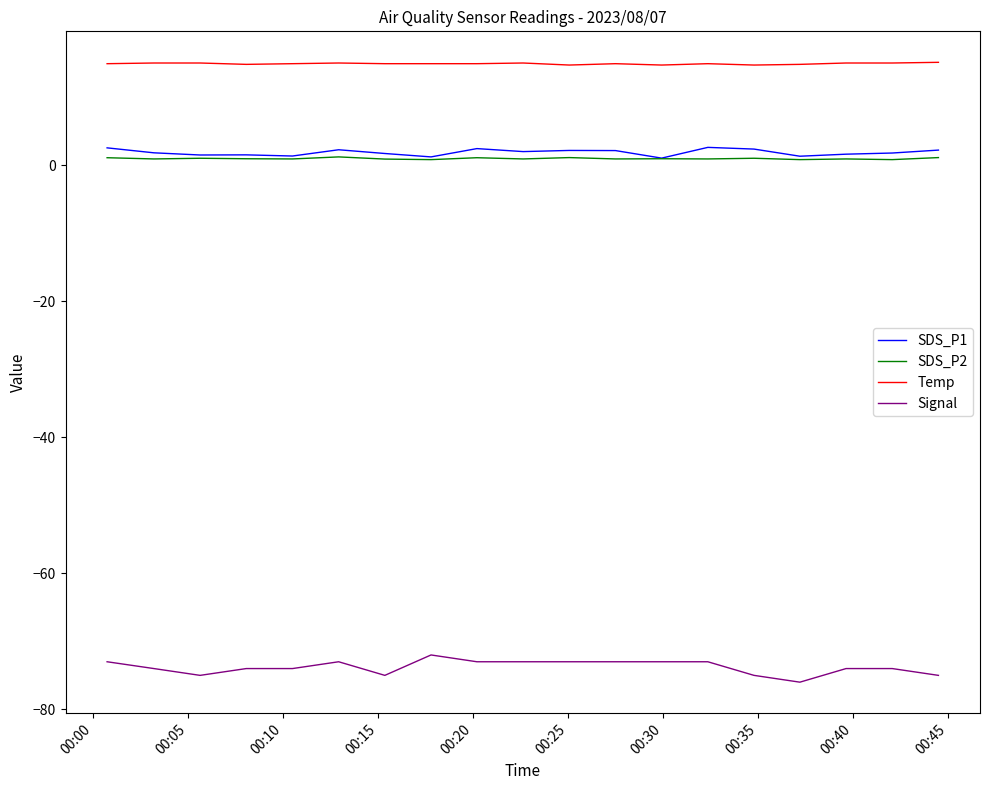

Is this an area chart (filled region under the line)?

No